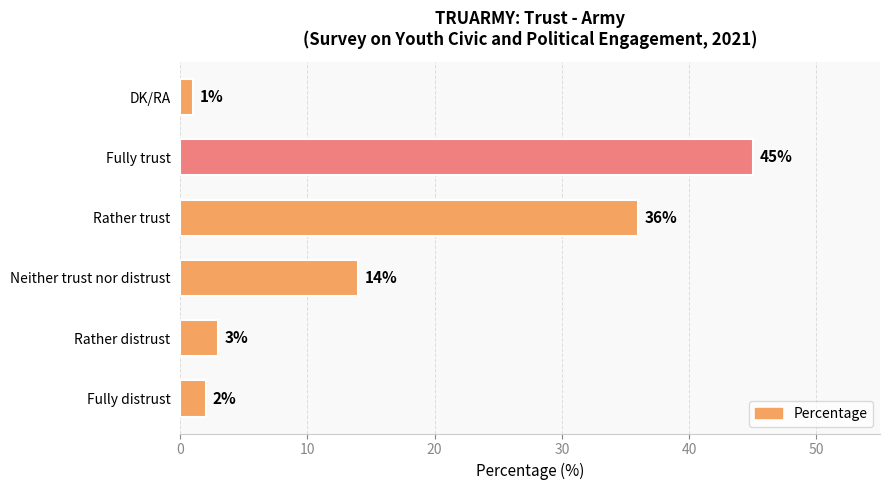

At which category does the chart reach its minimum across all series?

DK/RA